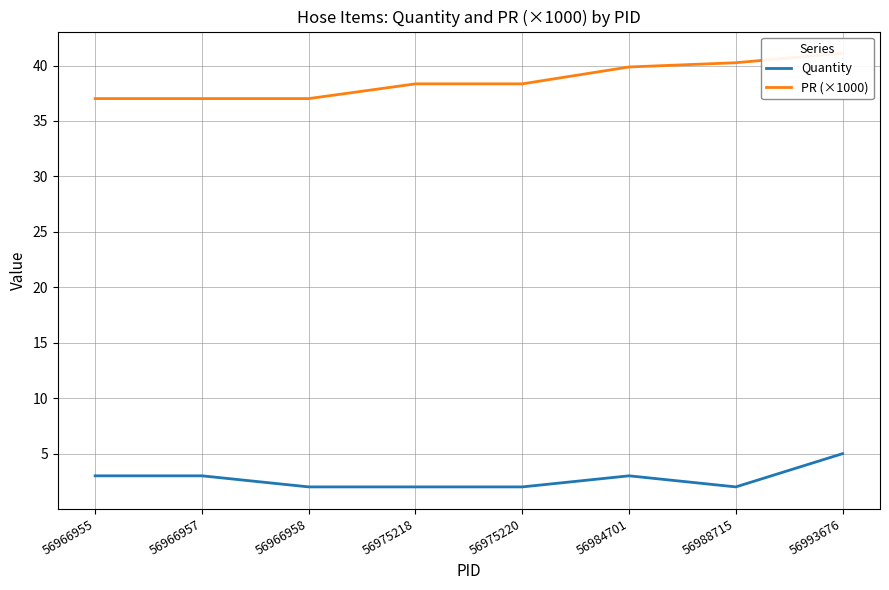

List the series in order of their peak value, highest first.

PR (×1000), Quantity